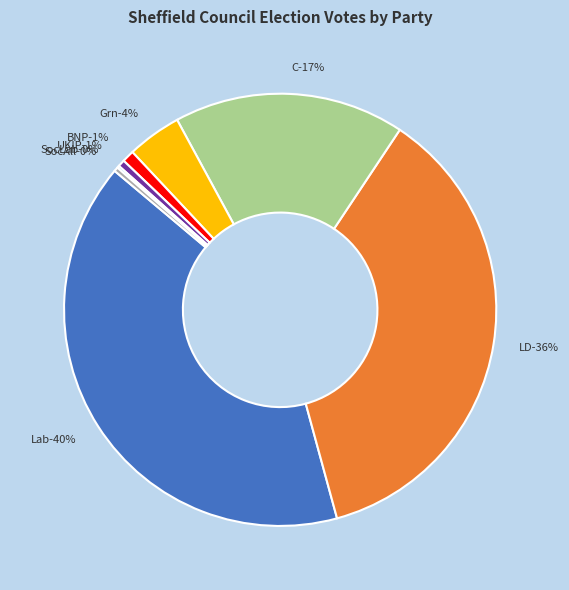

Is the sum of BNP and Lab greater than half?

No